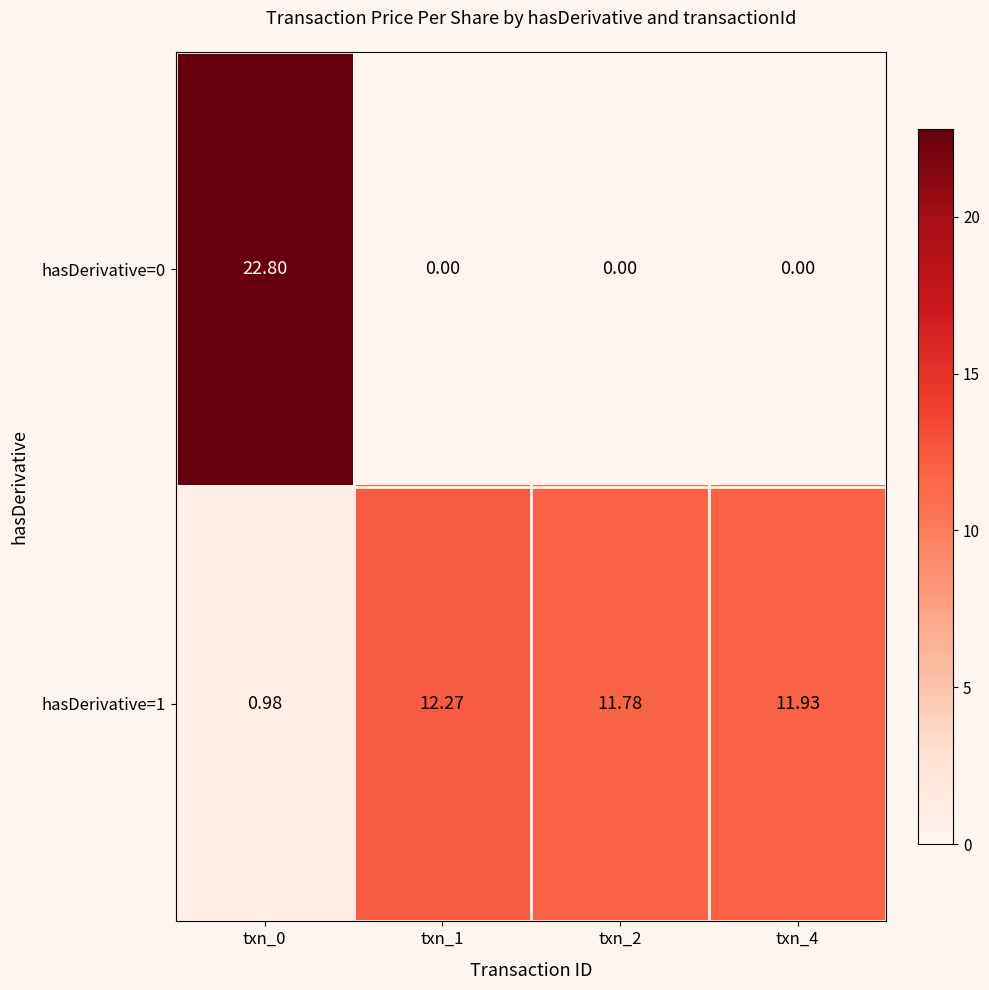

Count the number of data series in this chart.

2